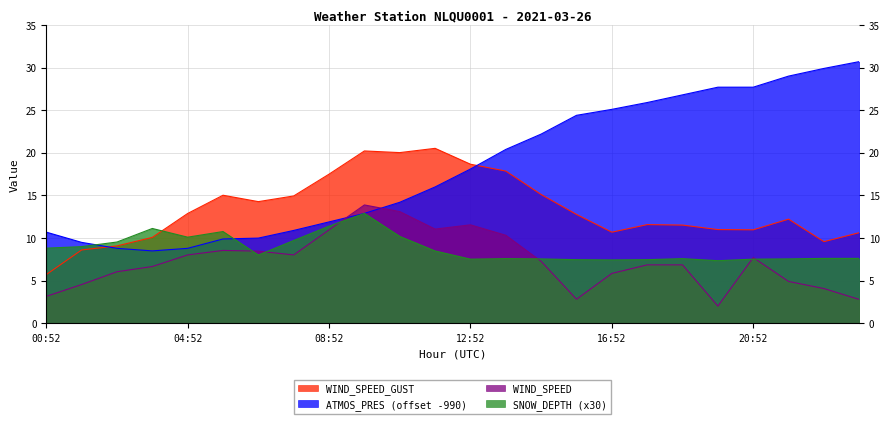

True or false: ATMOS_PRES and WIND_SPEED intersect in this chart.

True